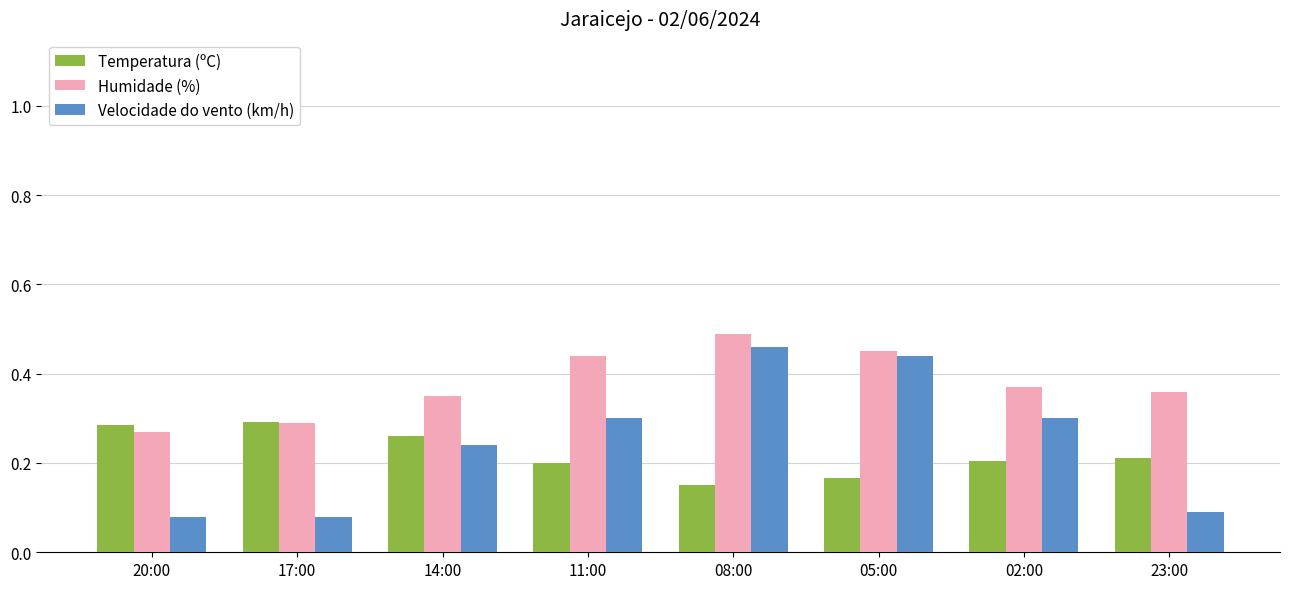

True or false: Temperatura (ºC) has a value of 0.3 at 17:00.

True